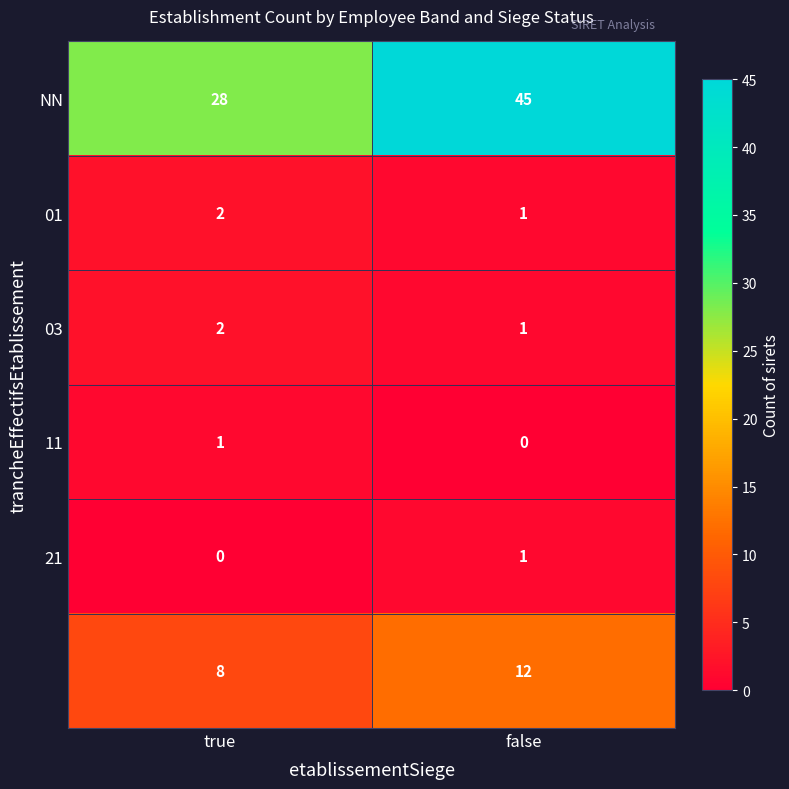

What is the total value across all series at true?

41